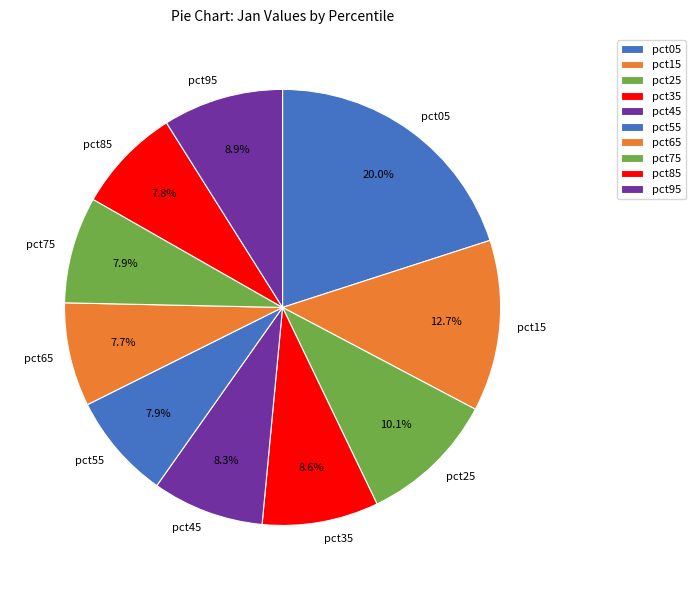

What percentage is the pct65 slice, to the nearest percent?

8%